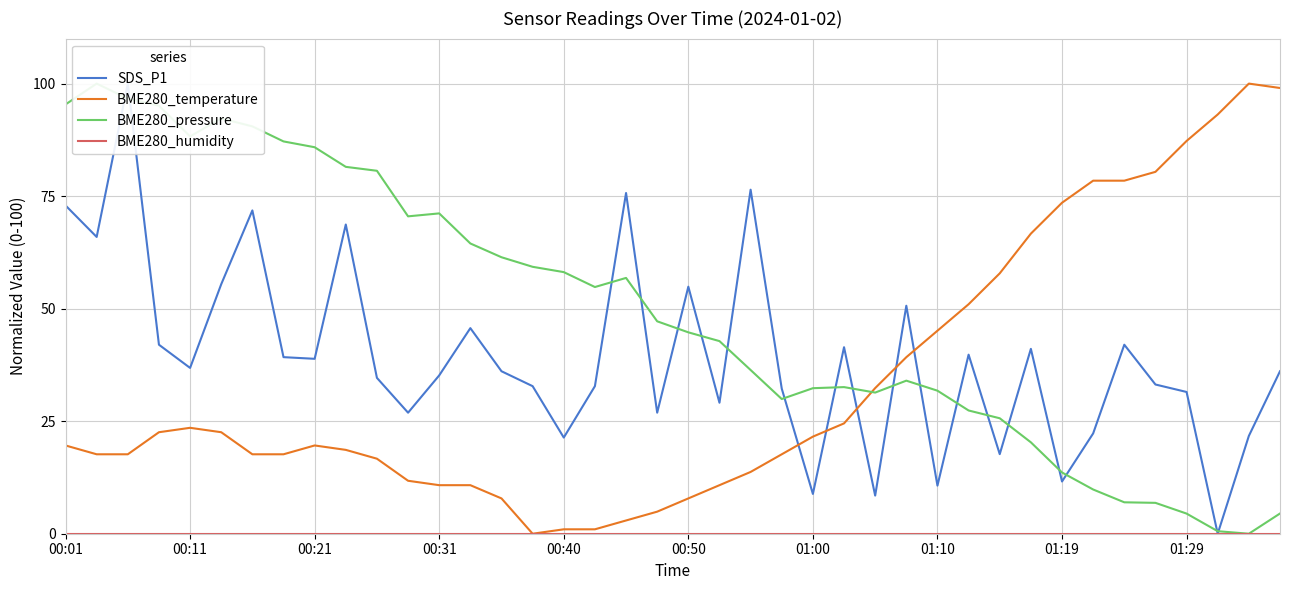

What is the maximum value for BME280_temperature?

100.0